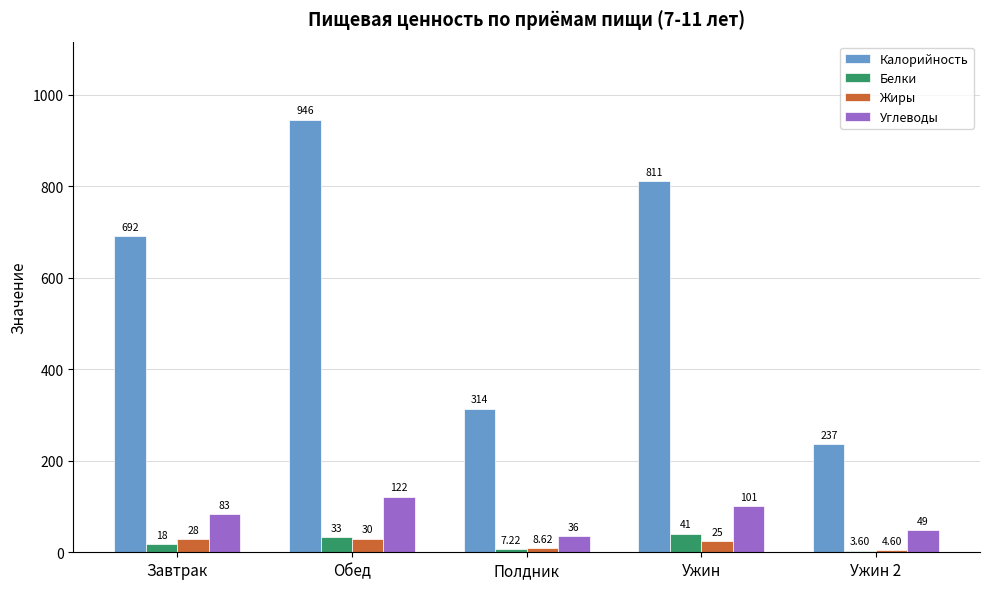

At which label does Калорийность reach its peak?

Обед